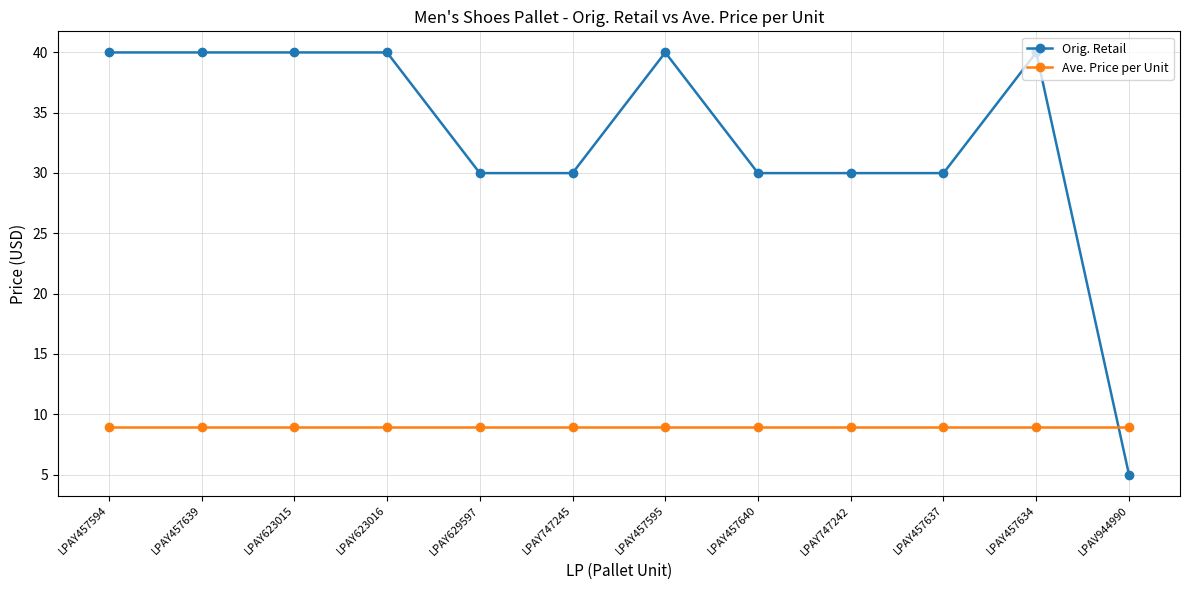

What is the label of the 1st point from the left?

LPAY457594